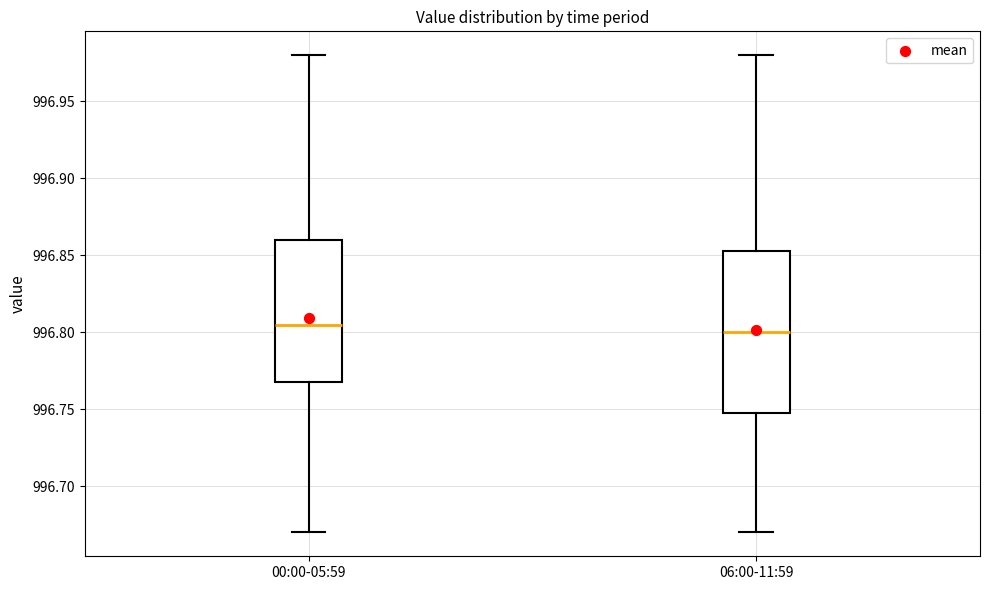

Reading left to right, read every box against the y-axis: the position of its median line, the range the box covers, and the ends of its whiskers. The values are not printed on the chart, so give them approximately, as read against the axis.

00:00-05:59: median 996.805, box 996.770 to 996.860, whiskers 996.670 to 996.980
06:00-11:59: median 996.800, box 996.750 to 996.855, whiskers 996.670 to 996.980